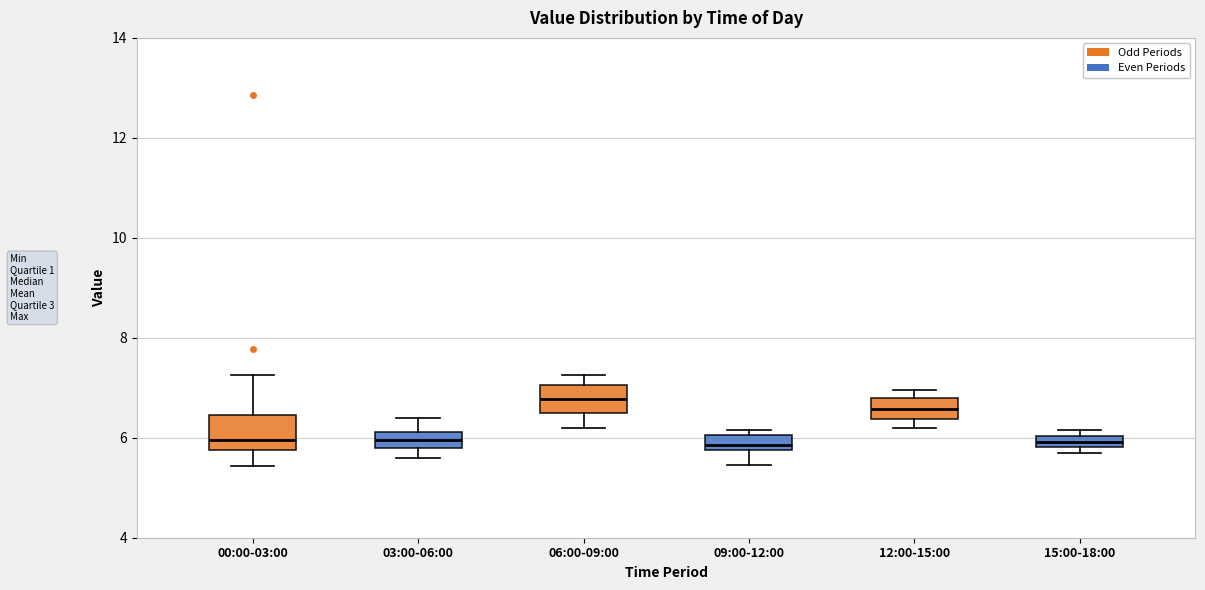

Where does the upper whisker of the box for 03:00-06:00 end on the y-axis? The values are not printed on the chart, so give them approximately, as read against the axis.

6.4